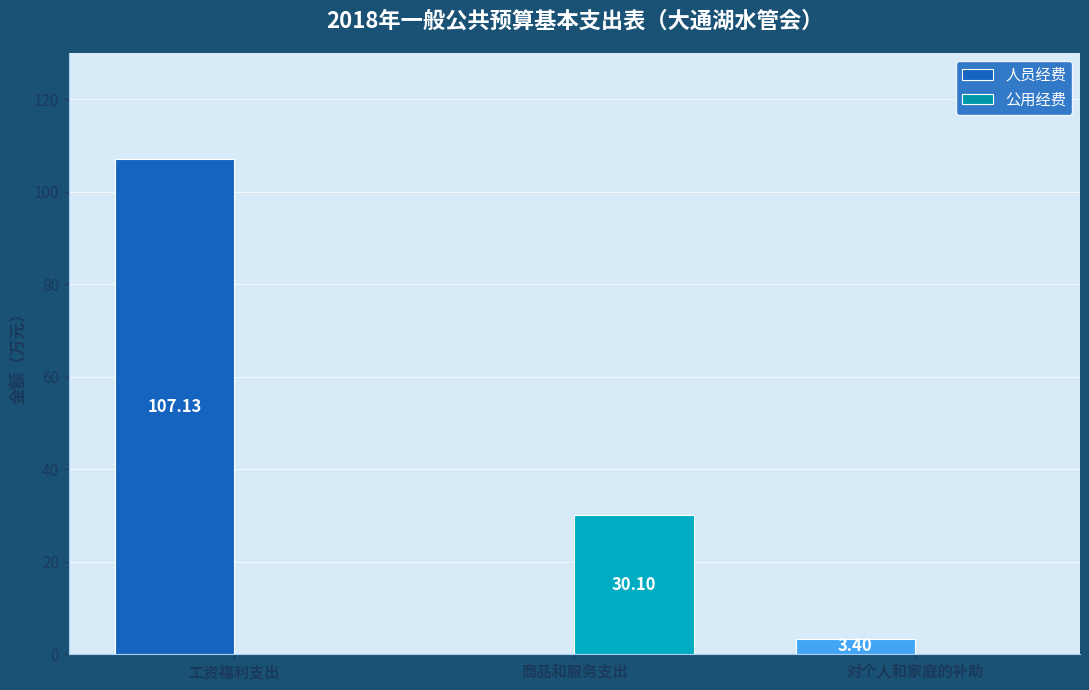

Which series has the largest total across all categories?

人员经费